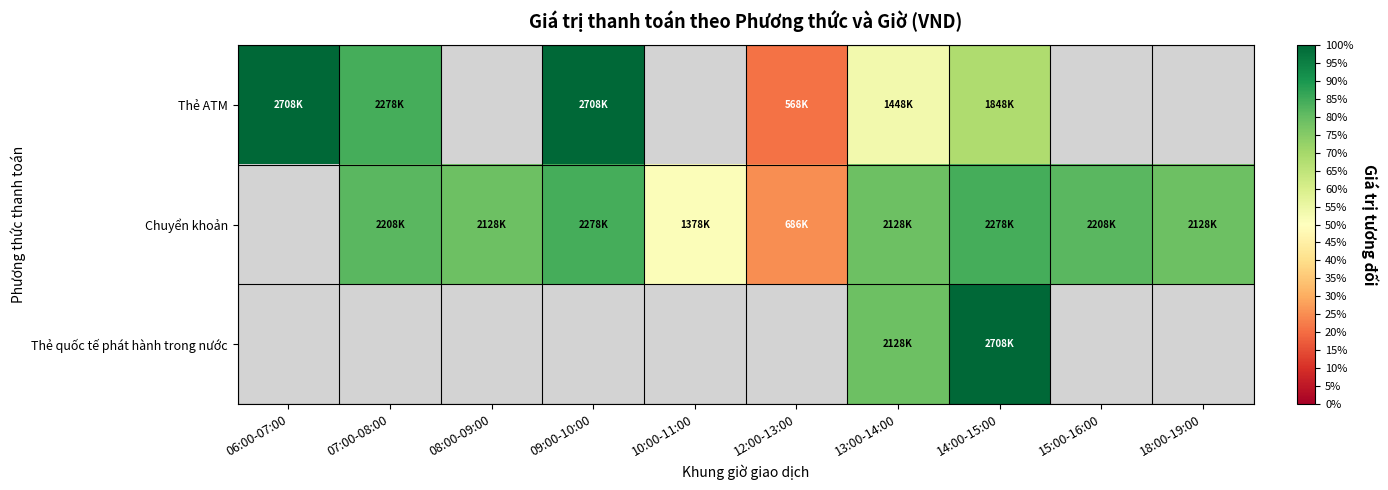

At which category is the sum across all series the highest?

14:00-15:00